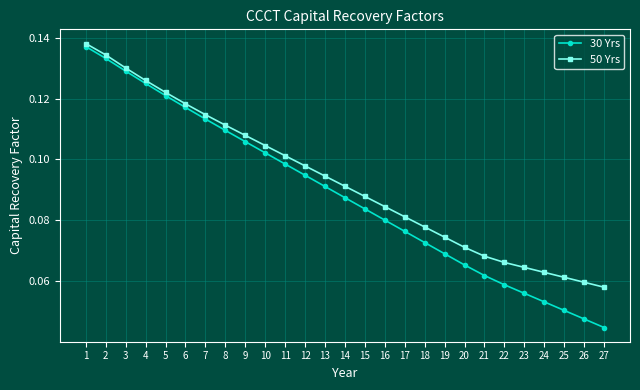

Which series has the largest total across all categories?

50 Yrs